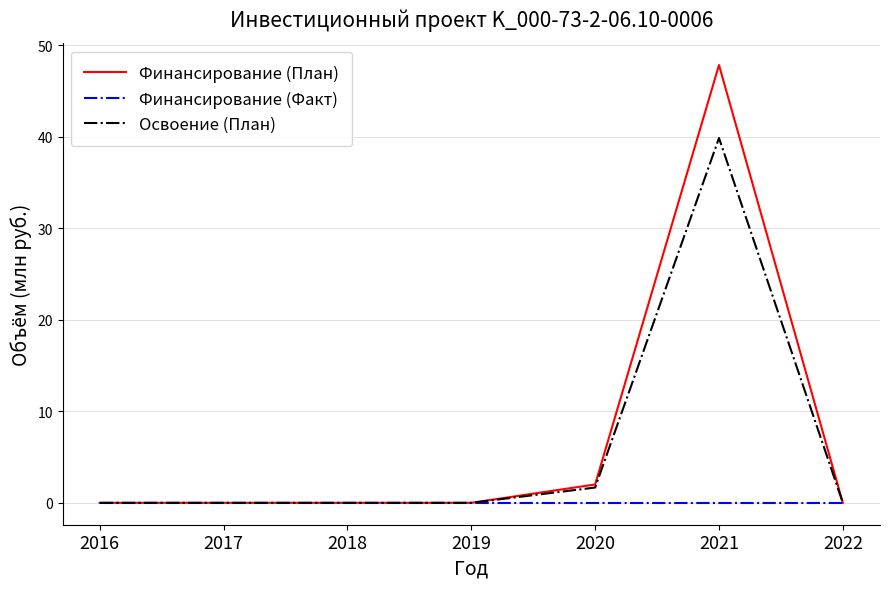

Reading left to right, transcribe all the data shown in this chart.

Финансирование (План): 0.0	0.0	0.0	0.0	2.0	47.8	0.0
Финансирование (Факт): 0.0	0.0	0.0	0.0	0.0	0.0	0.0
Освоение (План): 0.0	0.0	0.0	0.0	1.7	39.9	0.0